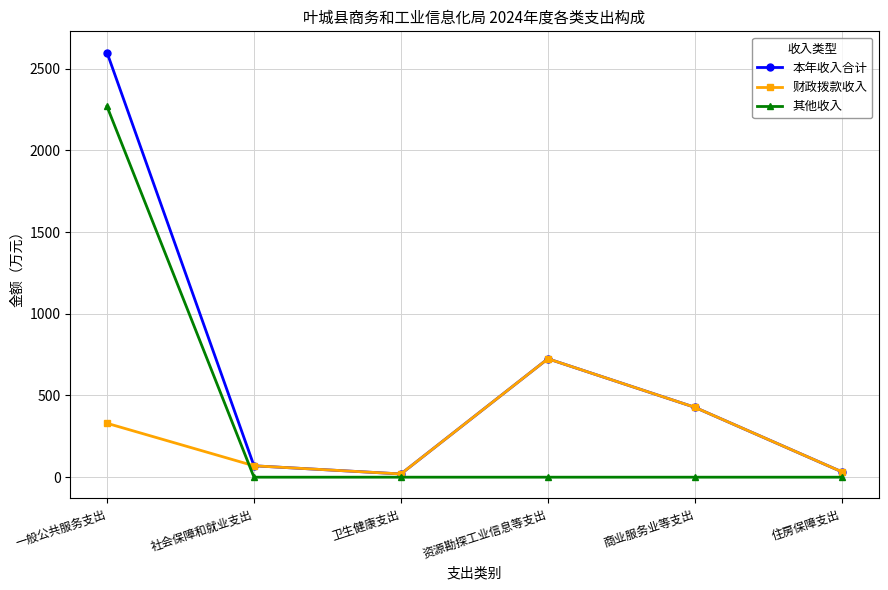

At how many categories does at least one series exceed 1604?

1